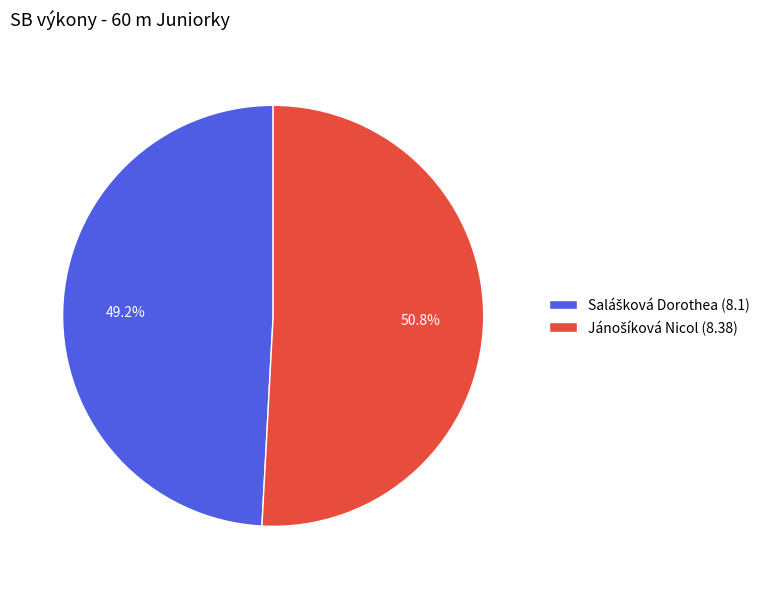

Is there any slice that represents more than half of the pie?

Yes